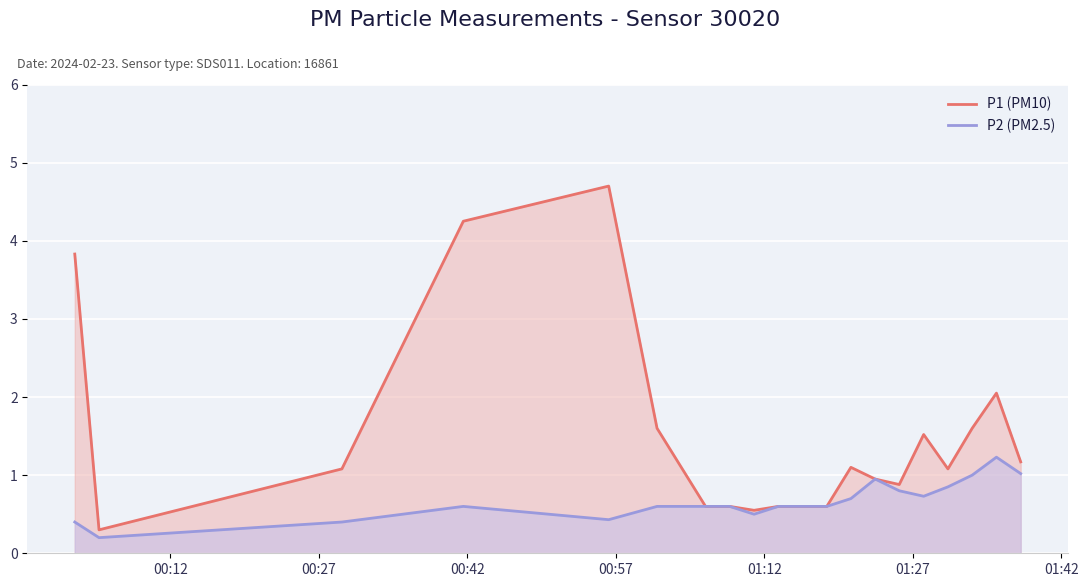

What are all the series names shown in the legend?

P1 (PM10), P2 (PM2.5)